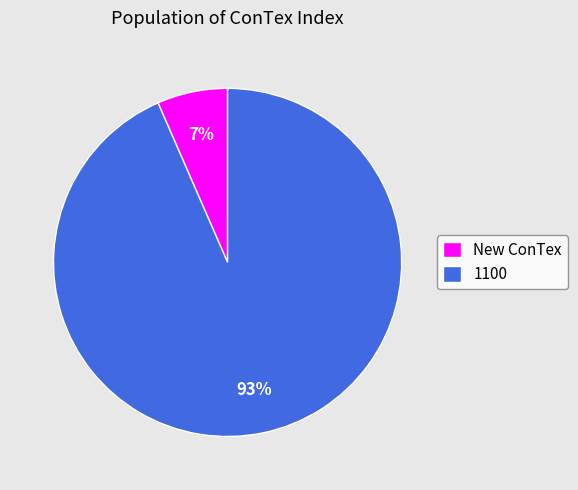

To the nearest percent, what percentage of the pie is New ConTex?

7%